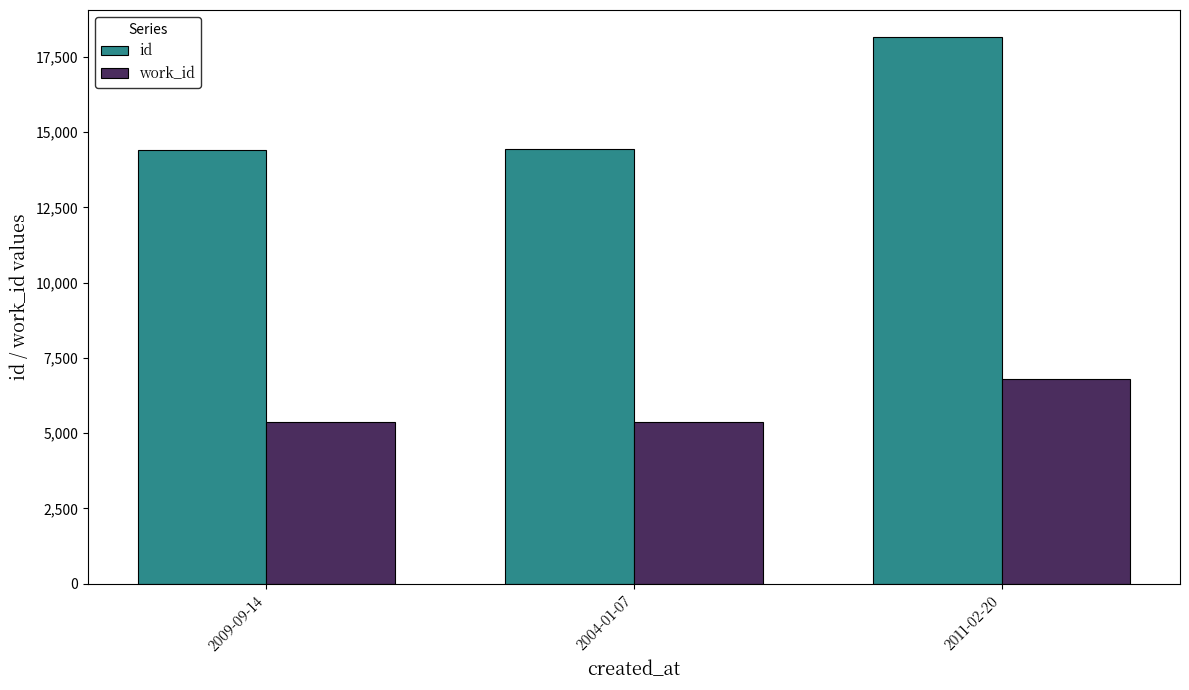

What is the label of the 1st bar from the right?

2011-02-20